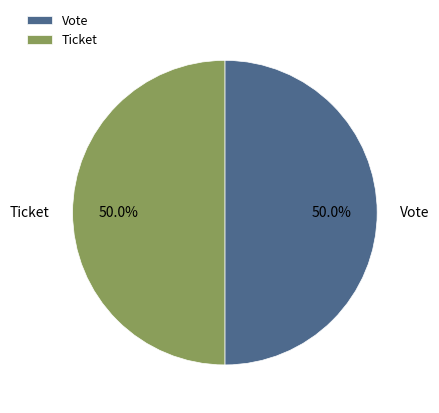

To the nearest percent, what is the difference between the largest and smallest slice percentages?

0%